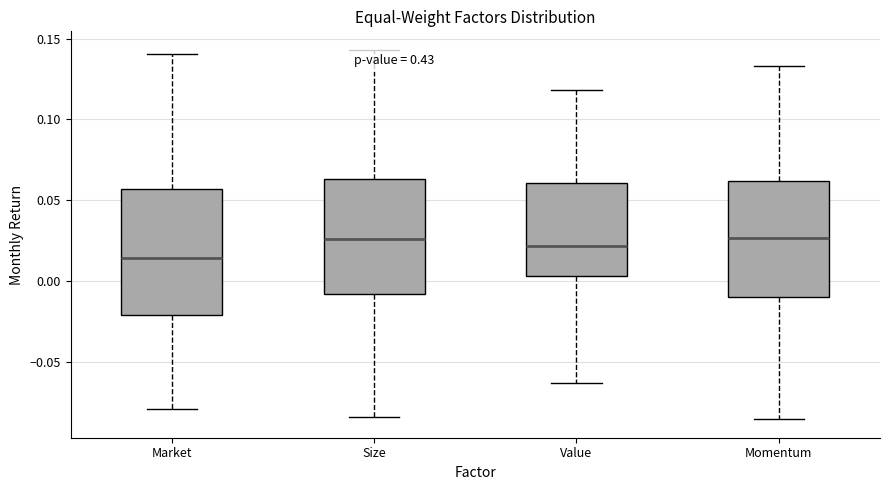

Reading left to right, read every box against the y-axis: the position of its median line, the range the box covers, and the ends of its whiskers. The values are not printed on the chart, so give them approximately, as read against the axis.

Market: median 0.015, box -0.020 to 0.055, whiskers -0.080 to 0.140
Size: median 0.025, box -0.010 to 0.065, whiskers -0.085 to 0.145
Value: median 0.020, box 0.005 to 0.060, whiskers -0.065 to 0.120
Momentum: median 0.025, box -0.010 to 0.060, whiskers -0.085 to 0.135